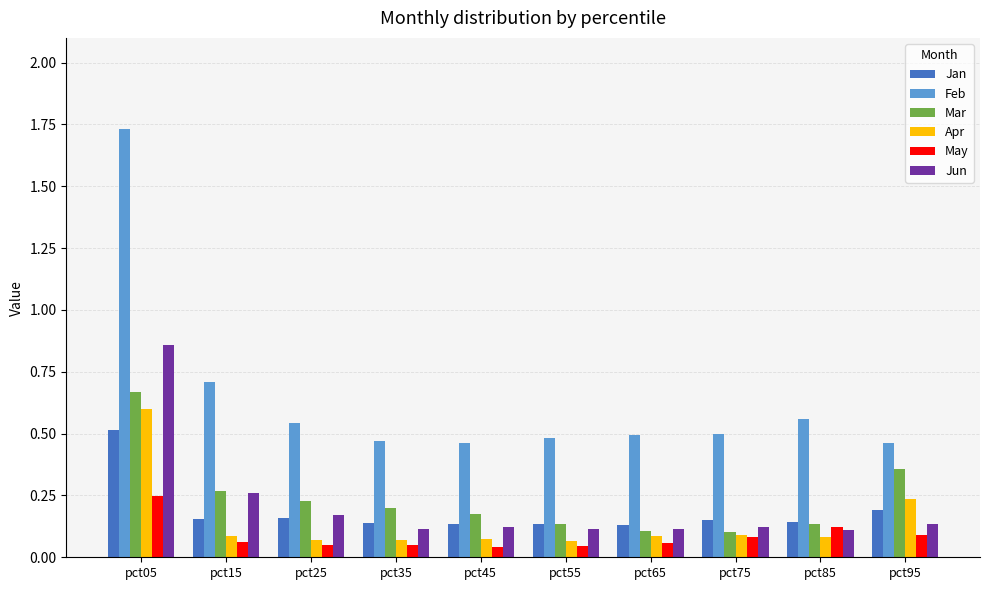

Rank the series by their maximum value, from highest to lowest.

Feb, Jun, Mar, Apr, Jan, May